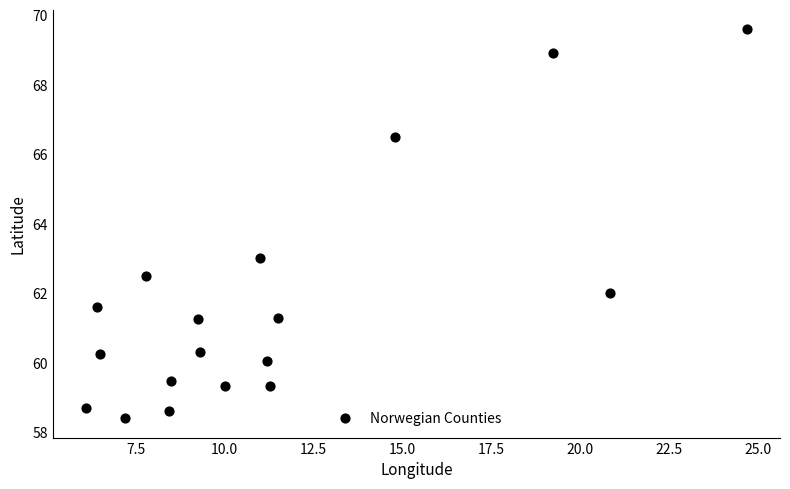

What Y value in the scatter plot is closest to 64?

63.0